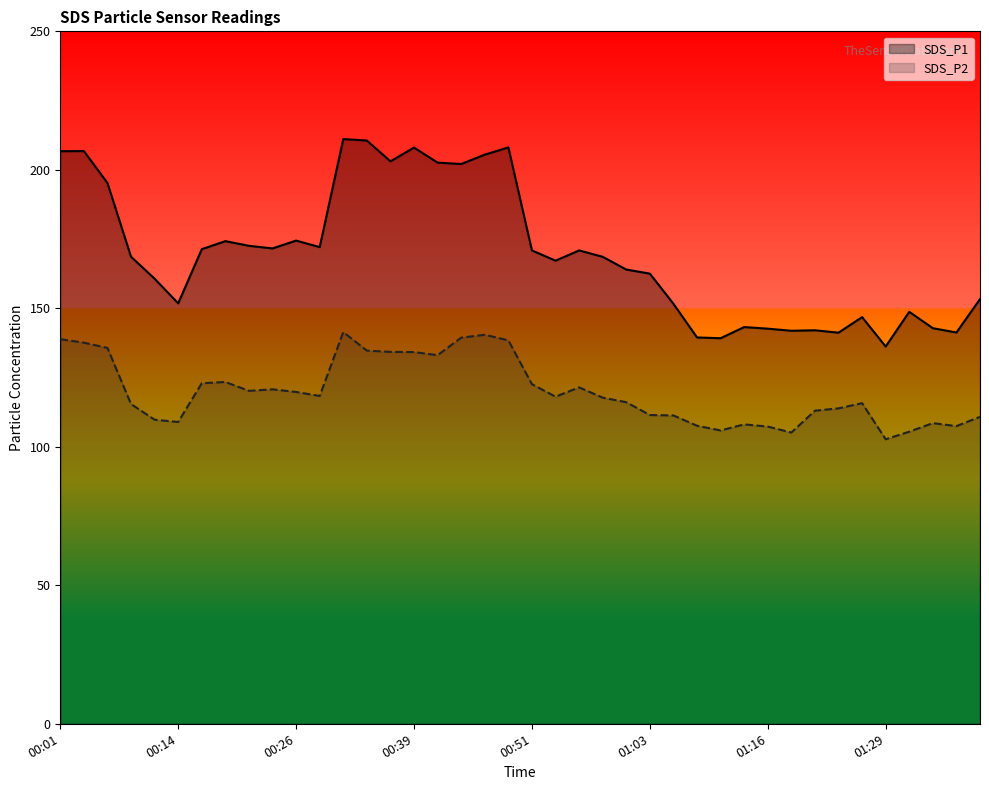

How many data points in SDS_P1 are less than 168?

19